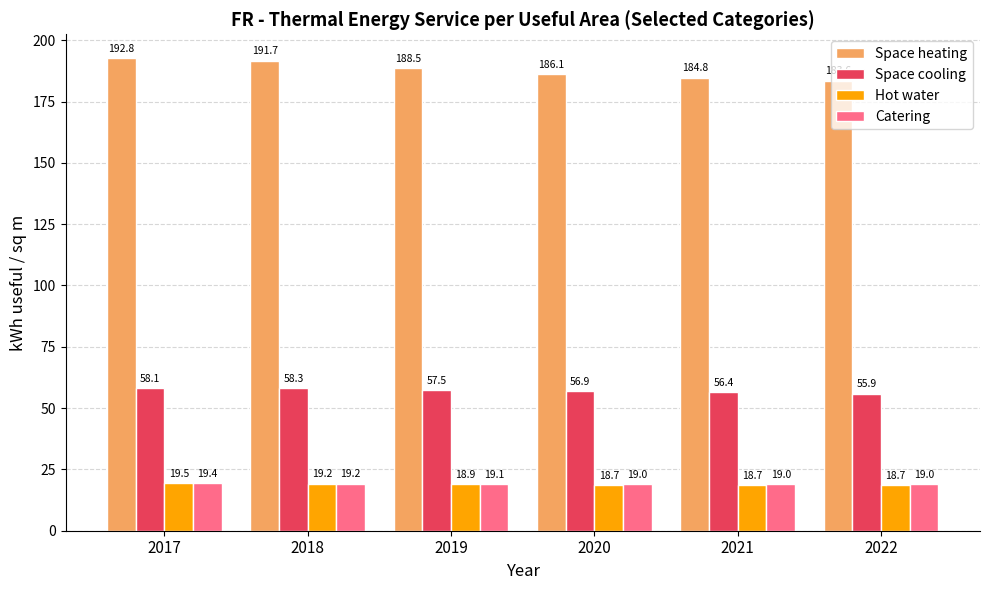

What is the total value across all series at 2018?

288.4